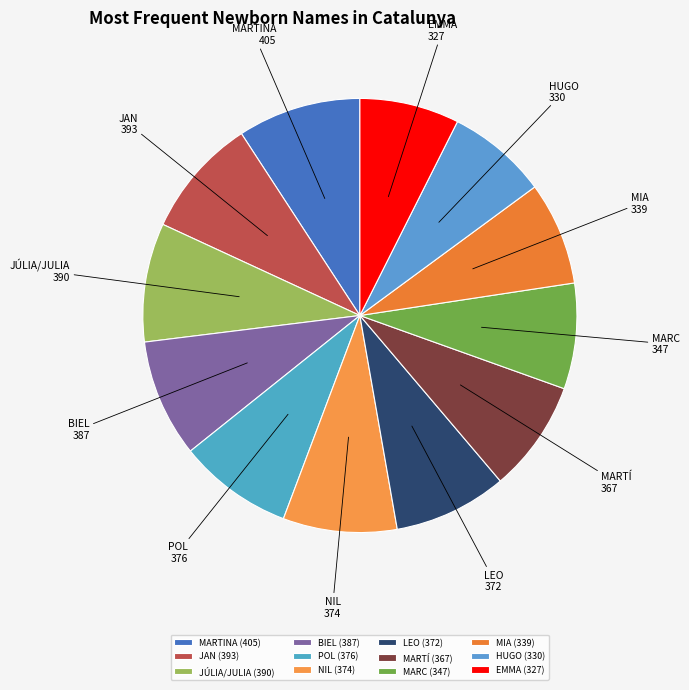

How many segments does this pie chart have?

12